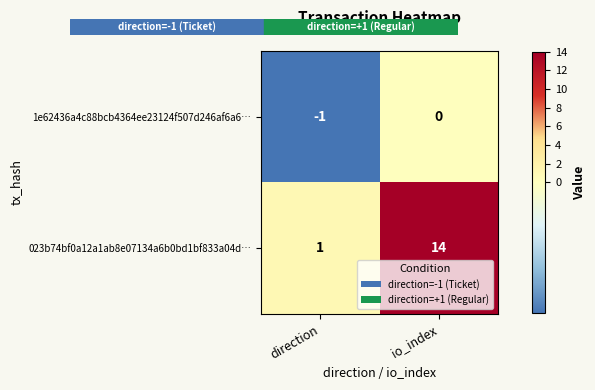

At which category is the sum across all series the highest?

io_index